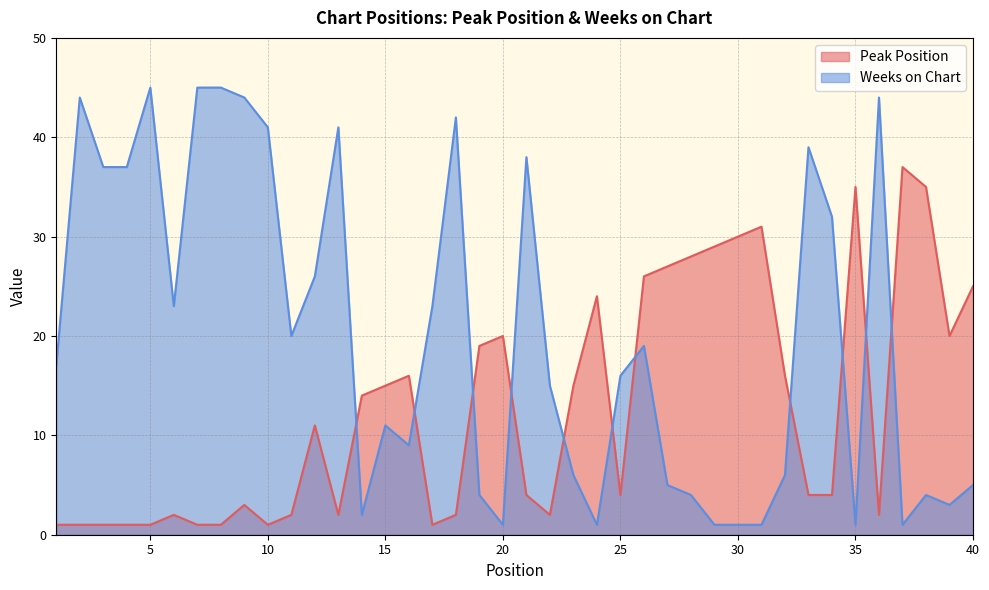

After their last crossing, which series has the higher values: Peak Position or Weeks on Chart?

Peak Position